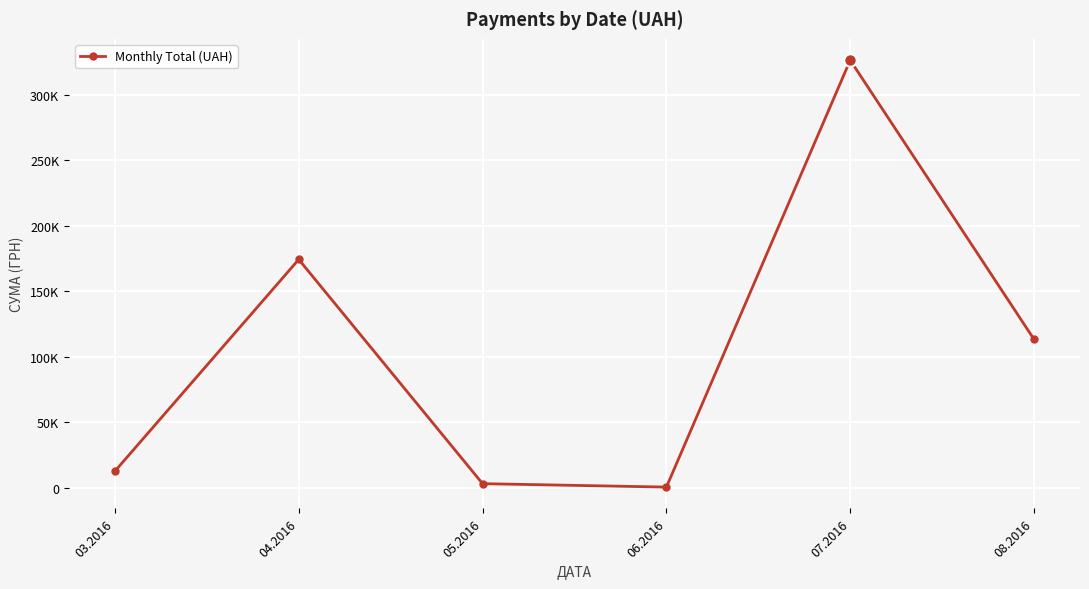

What is the difference between the values at 03.2016 and 05.2016?

9521.5